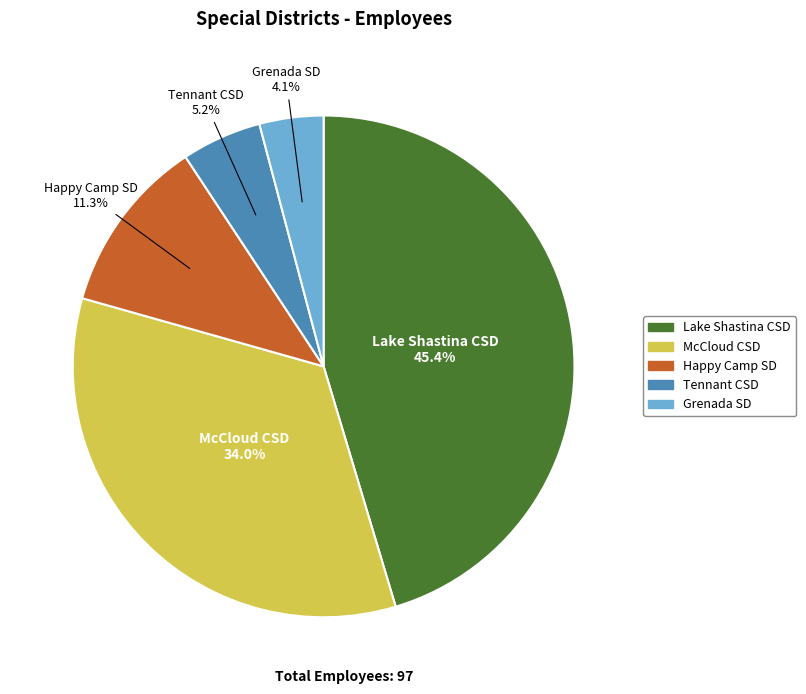

Does any single category account for the majority?

No